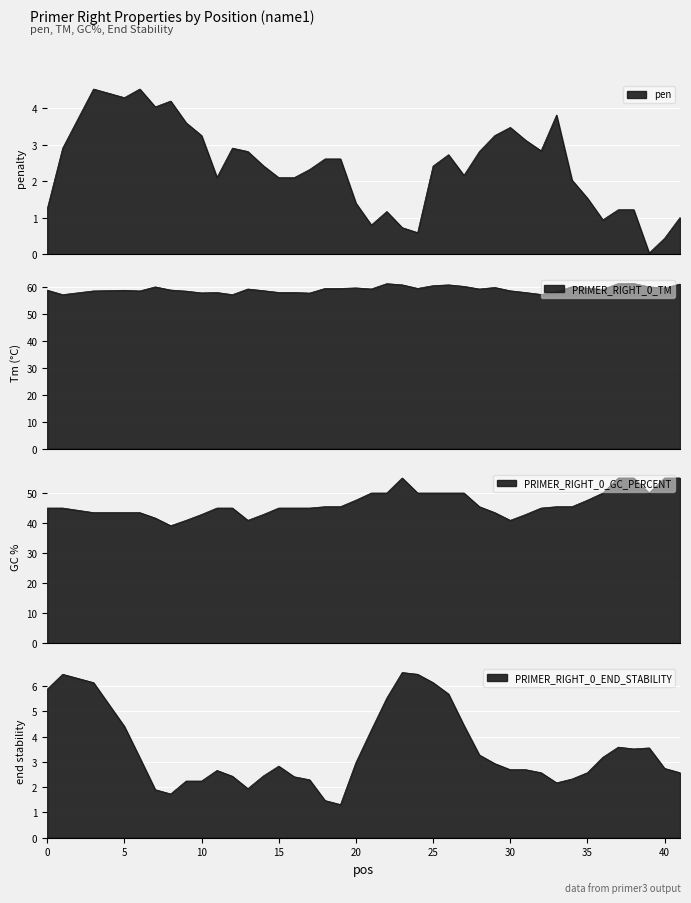

The pen series shows 4.2 at 1. True or false?

False